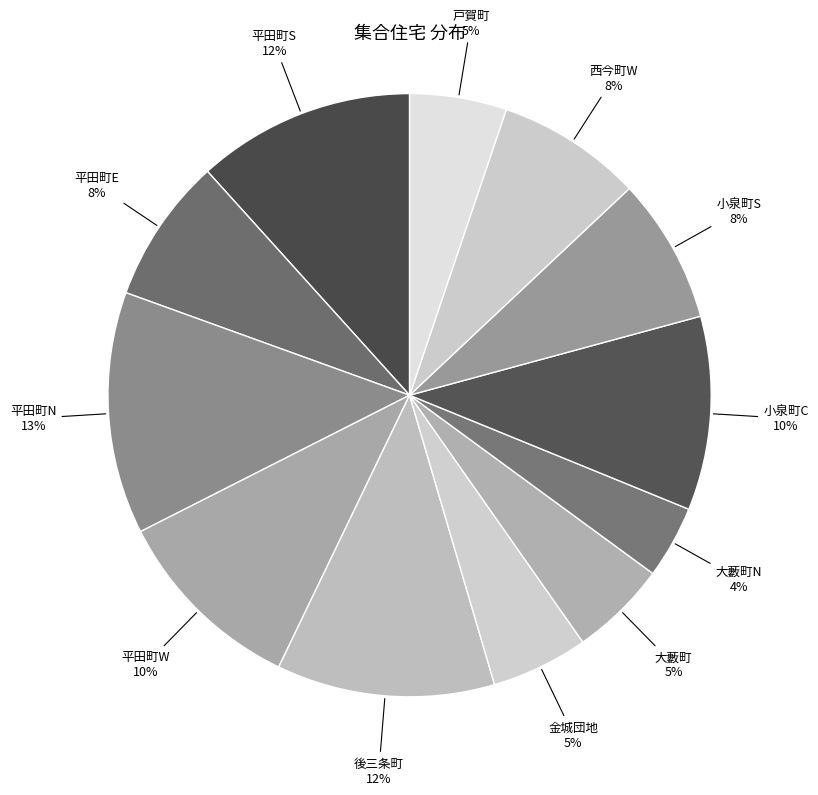

Count the number of slices in the pie.

12